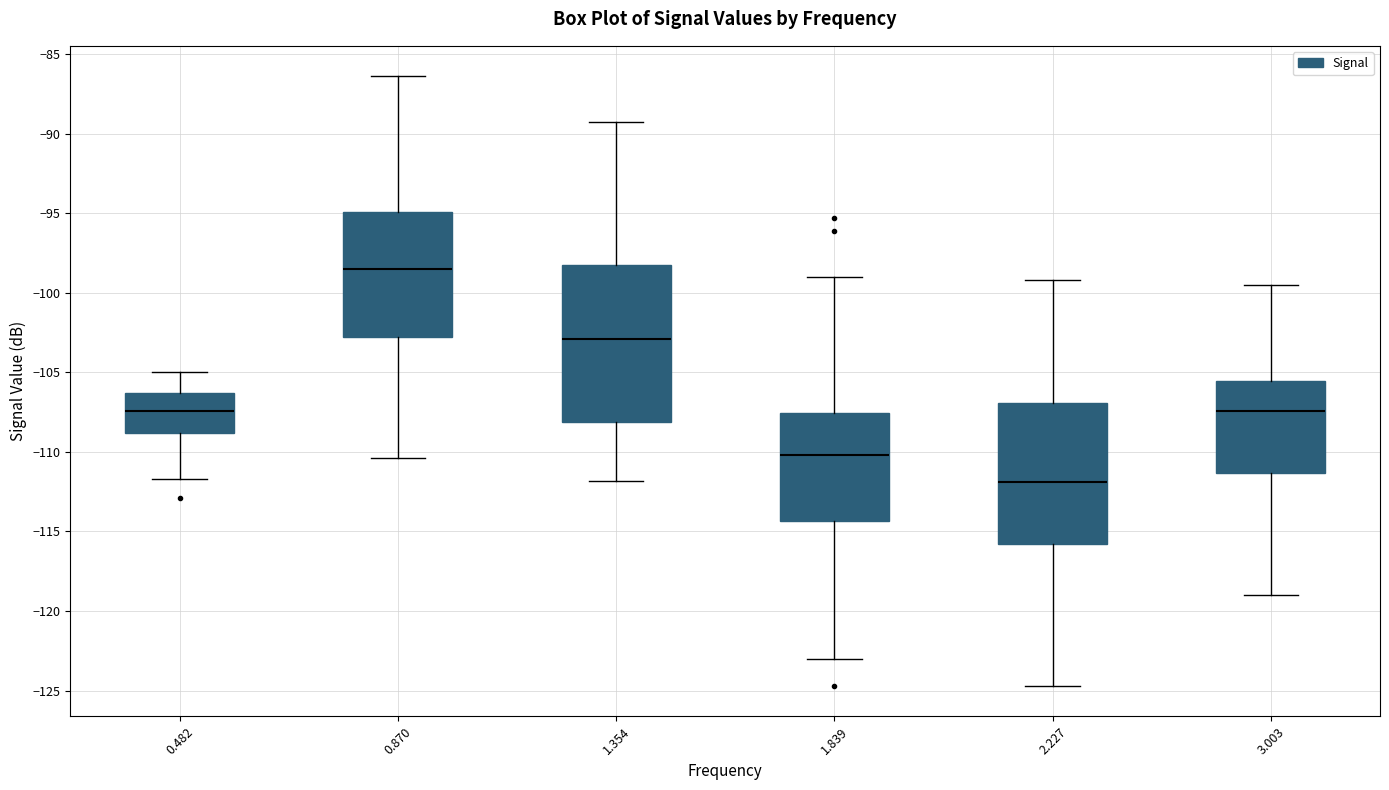

Where does the upper whisker of the box at x = 1.354 end on the y-axis? The values are not printed on the chart, so give them approximately, as read against the axis.

-89.5